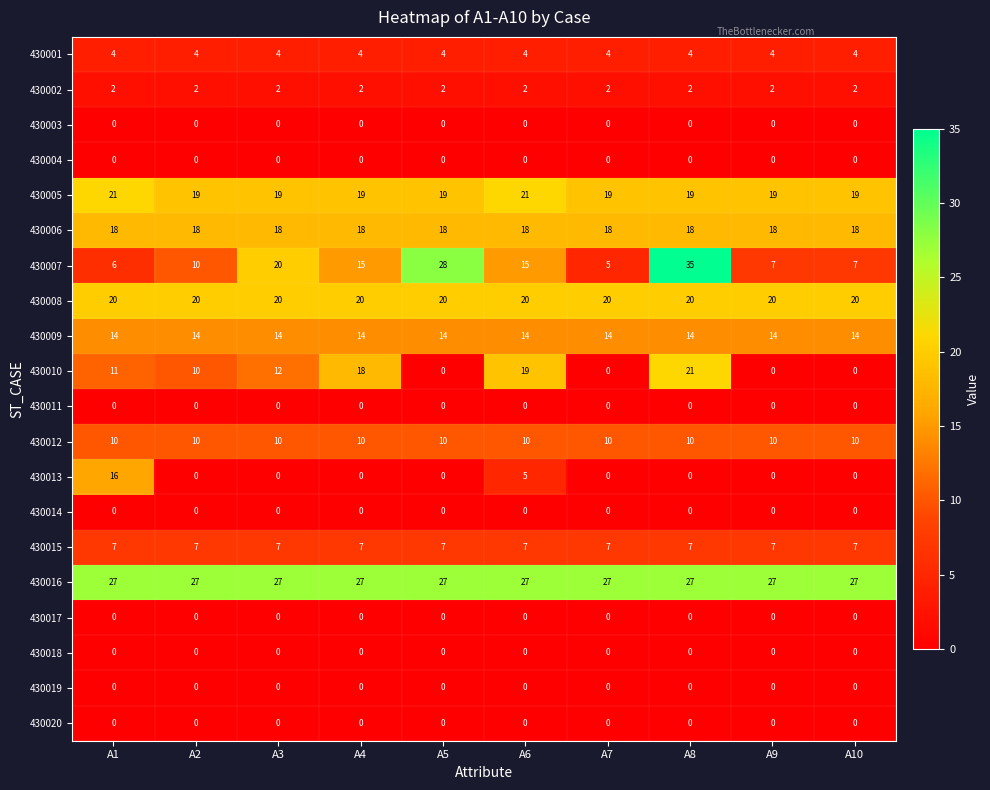

What is the maximum value for 430010?

21